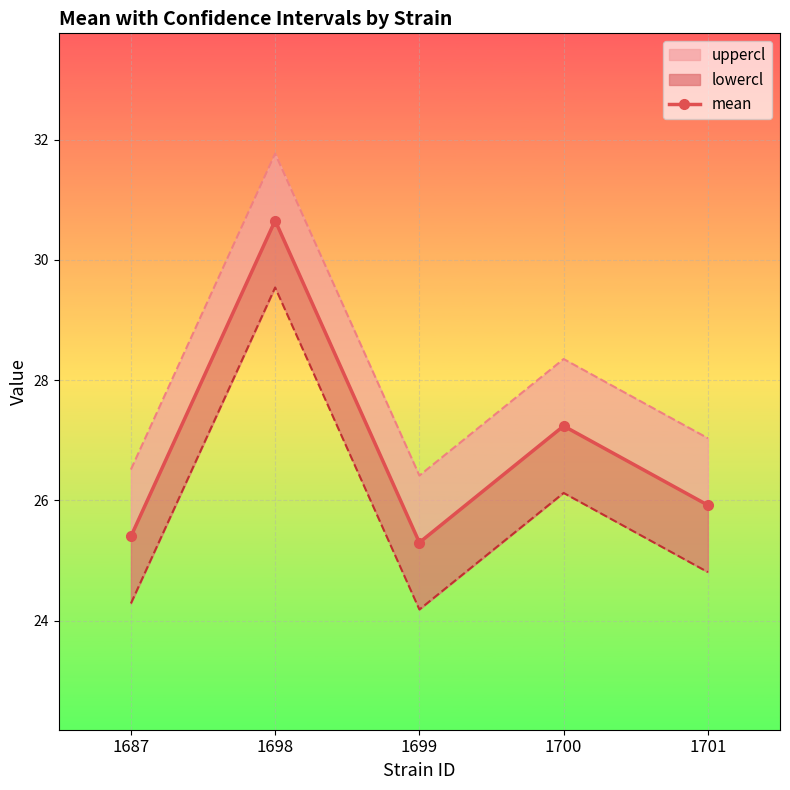

Count the number of categories in the chart.

5